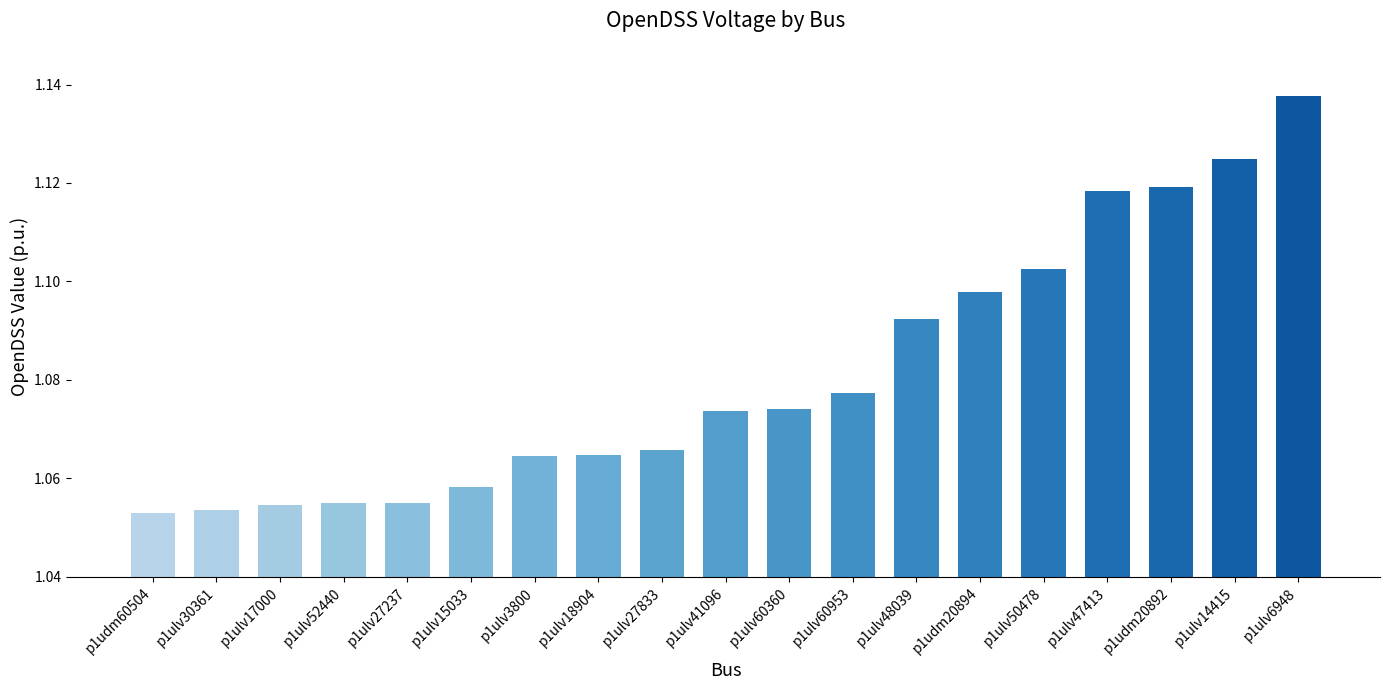

Between p1ulv14415 and p1ulv48039, which is larger?

p1ulv14415